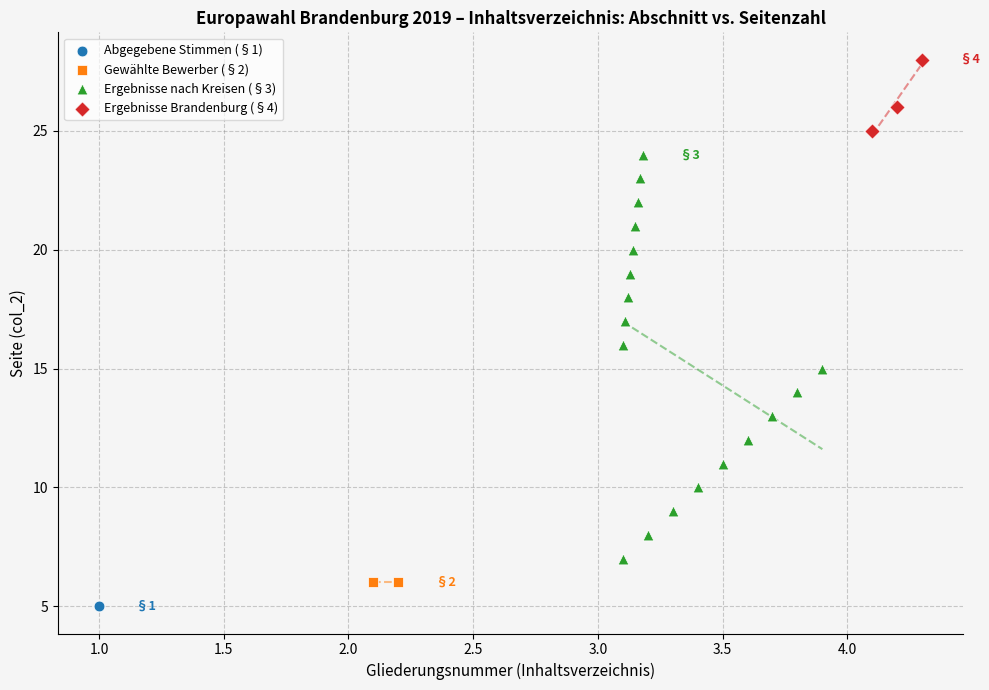

Which series reaches the maximum Y coordinate?

Ergebnisse Brandenburg (§4)